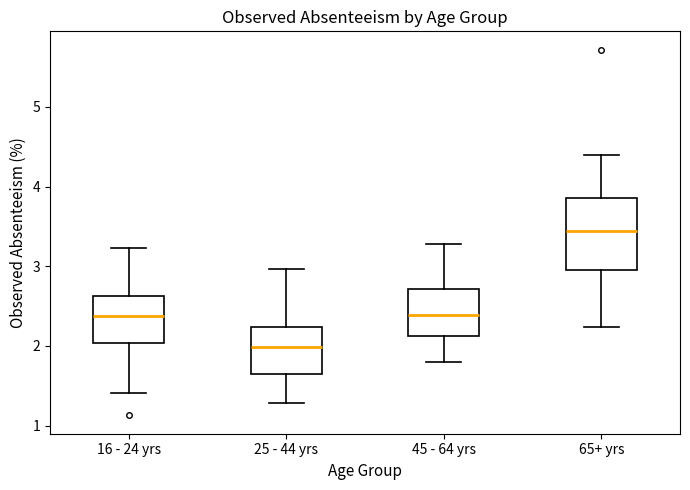

Where is the lower edge of the box for 45 - 64 yrs on the y-axis? The values are not printed on the chart, so give them approximately, as read against the axis.

2.1